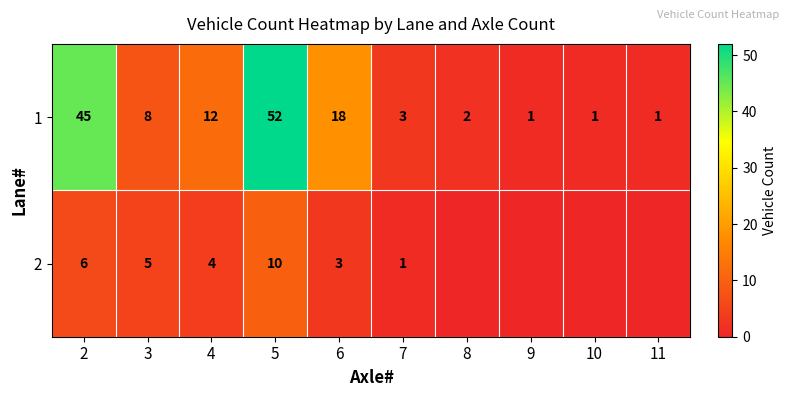

At which label does 1 reach its peak?

5